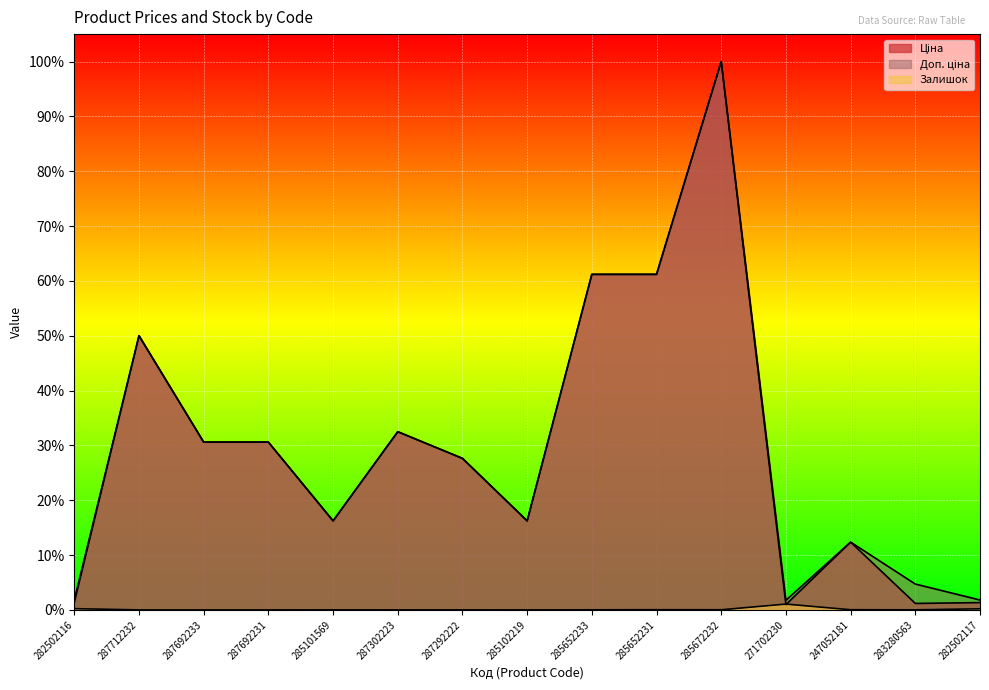

Is the value of Ціна at 285102219 greater than the value of Залишок at 285102219?

Yes